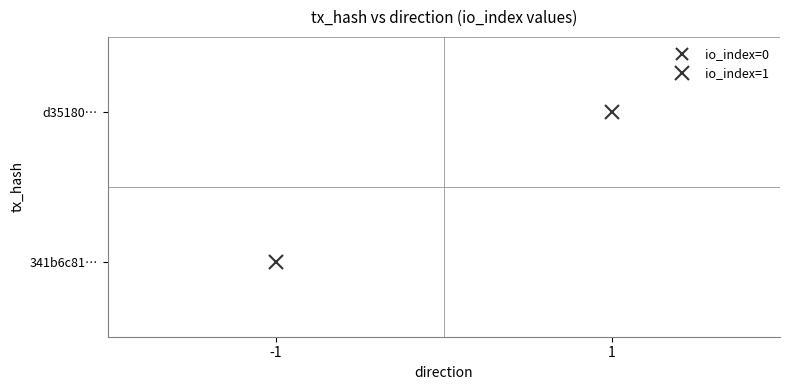

True or false: d35180609cc3a6c8df8d5b69463457d2ed1c434 has a value of 1 at 0.

True